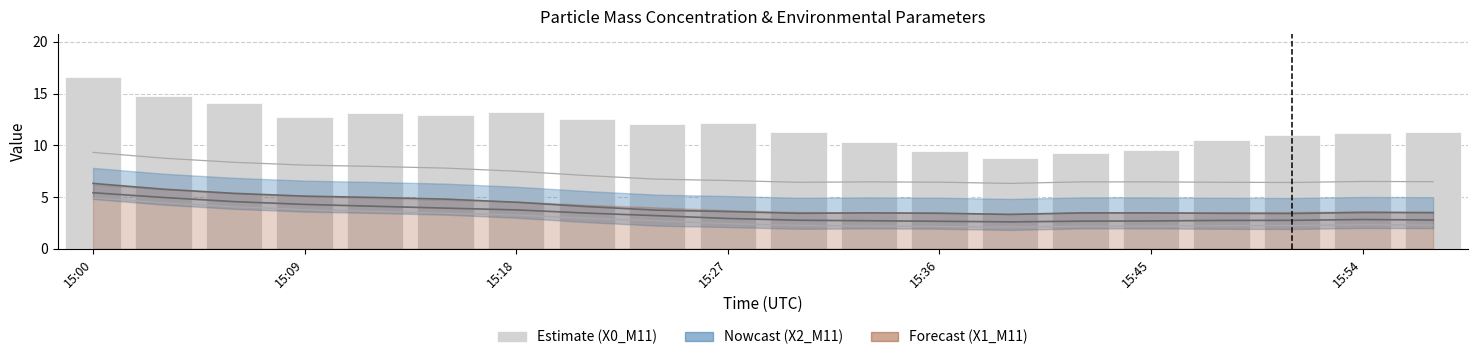

True or false: the data shows 2.4 at 13.

False